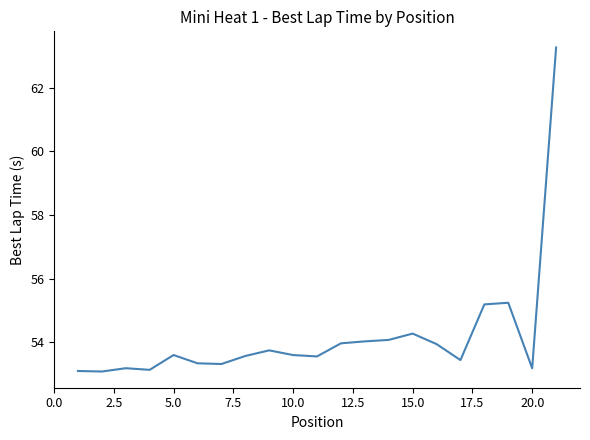

What is the maximum value shown in the chart?

63.3